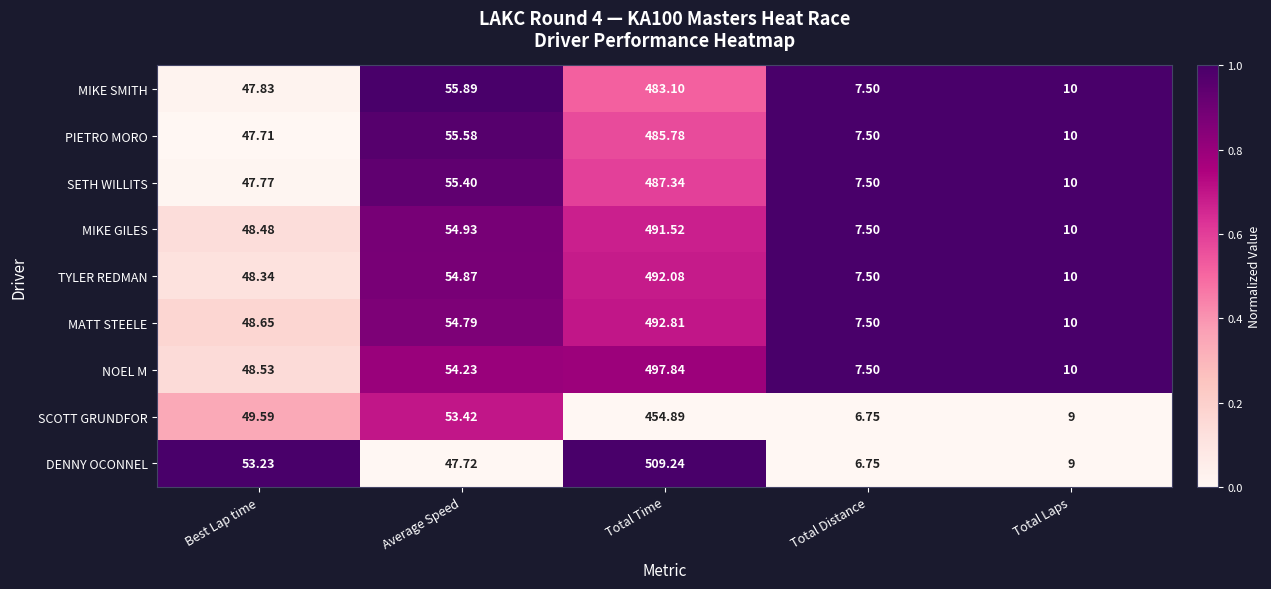

Is the value of MIKE GILES at Average Speed greater than the value of NOEL M at Total Laps?

Yes